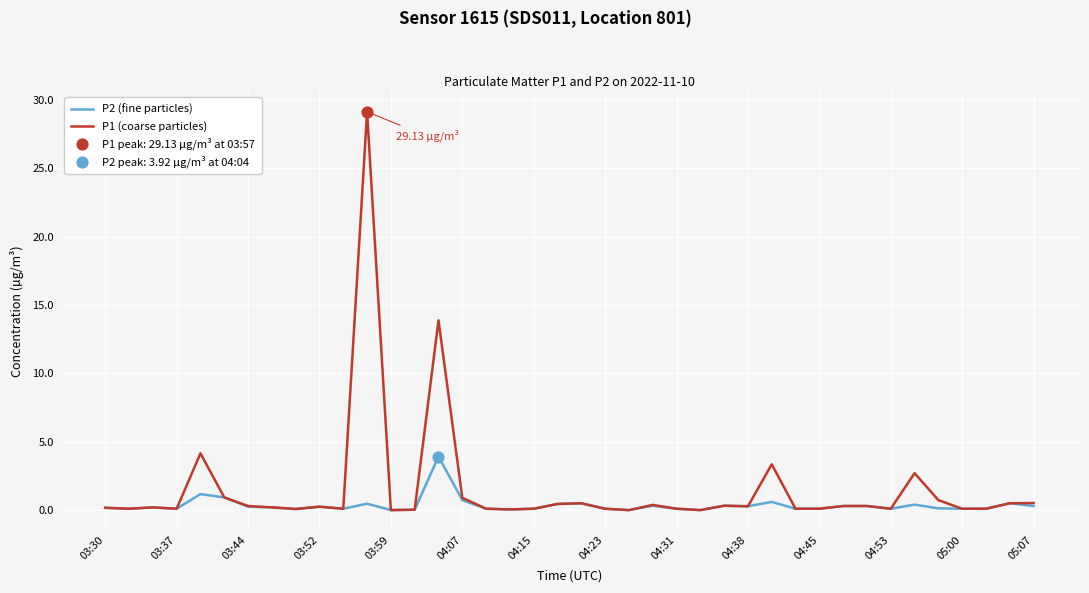

List the series in order of their peak value, highest first.

P1 (coarse particles), P2 (fine particles)